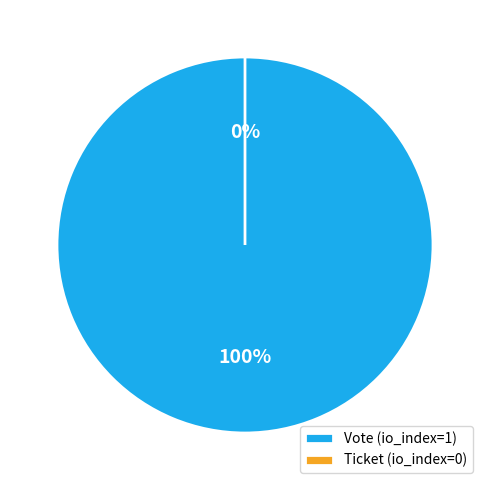

To the nearest percent, what is the difference between the largest and smallest slice percentages?

100%